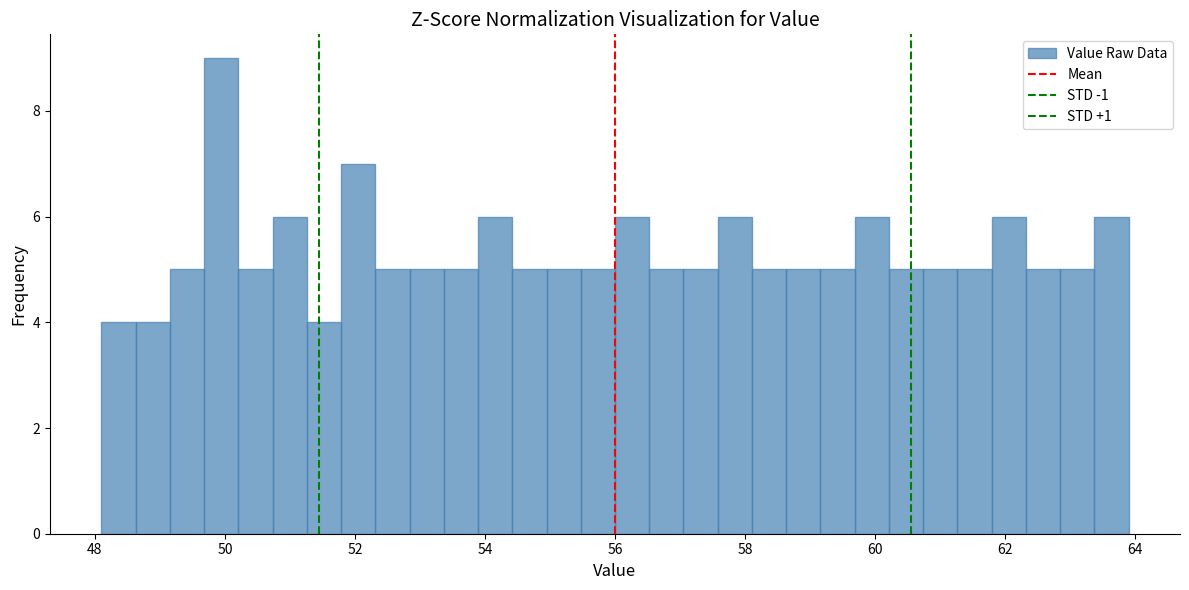

Around what value on the x-axis is the tallest bar? Give the approximate position of its centre, as read against the axis.

50.0